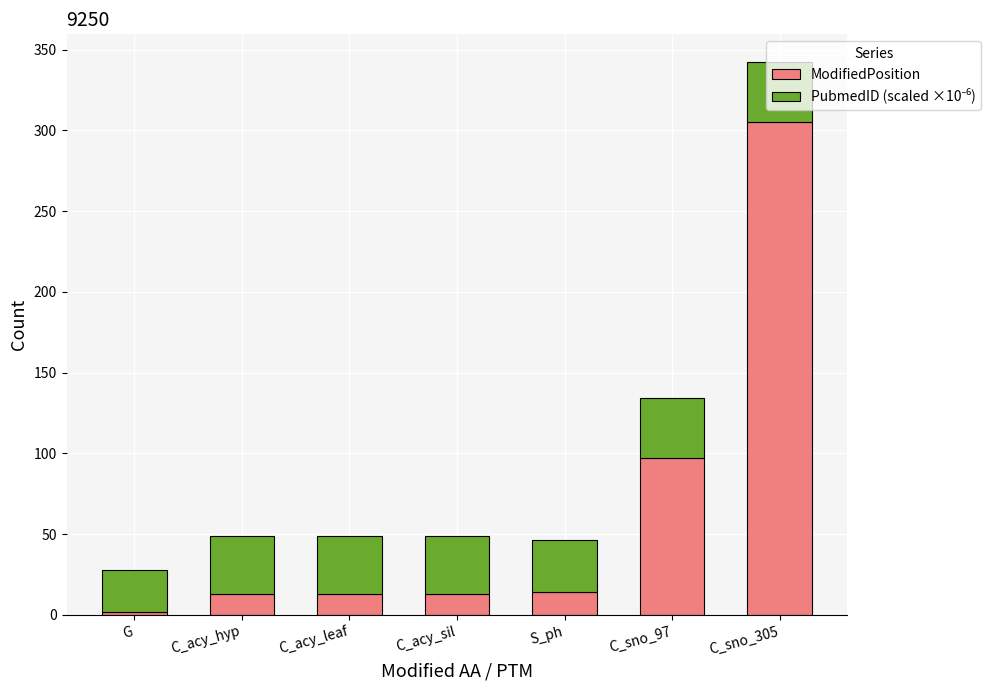

What is the total value across all series at C_acy_hyp?

48.7